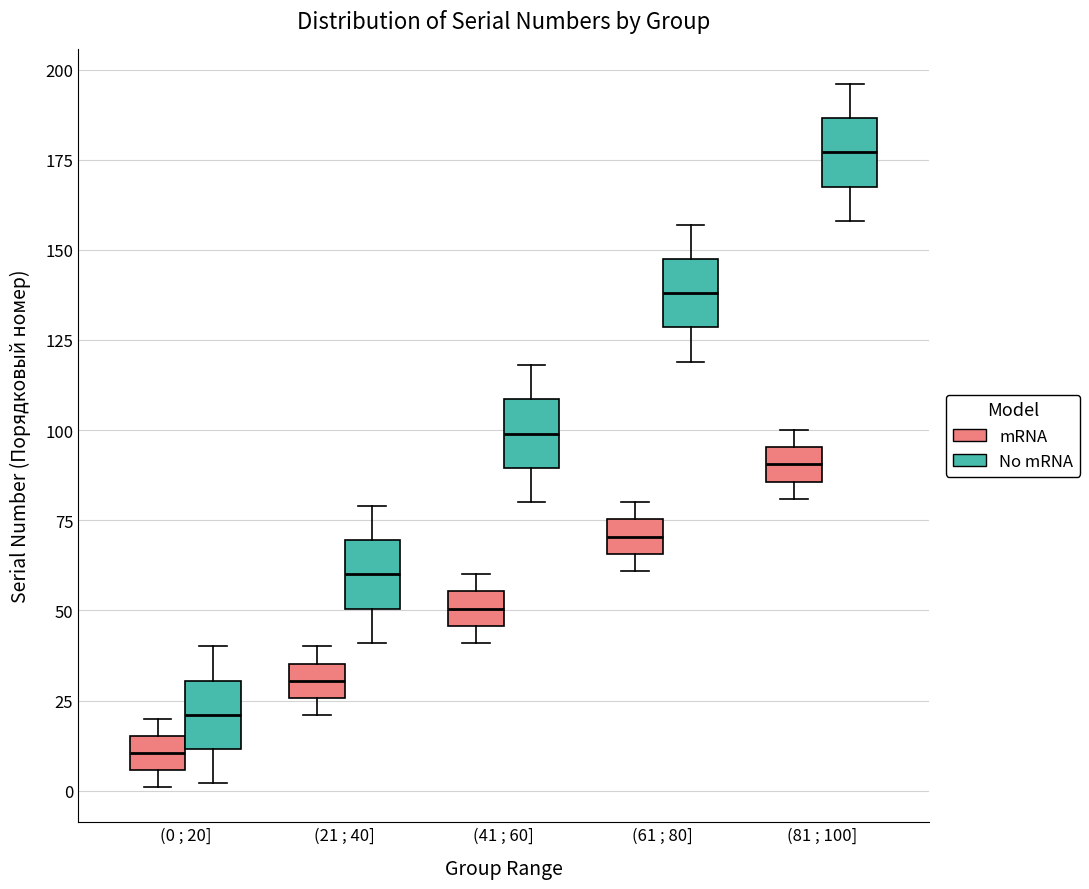

Reading left to right, read every box against the y-axis: the position of its median line, the range the box covers, and the ends of its whiskers. The values are not printed on the chart, so give them approximately, as read against the axis.

(0 ; 20] (mRNA): median 10, box 5 to 15, whiskers 0 to 20
(0 ; 20] (No mRNA): median 20, box 10 to 30, whiskers 0 to 40
(21 ; 40] (mRNA): median 30, box 25 to 35, whiskers 20 to 40
(21 ; 40] (No mRNA): median 60, box 50 to 70, whiskers 40 to 80
(41 ; 60] (mRNA): median 50, box 45 to 55, whiskers 40 to 60
(41 ; 60] (No mRNA): median 100, box 90 to 110, whiskers 80 to 120
(61 ; 80] (mRNA): median 70, box 65 to 75, whiskers 60 to 80
(61 ; 80] (No mRNA): median 140, box 130 to 150, whiskers 120 to 155
(81 ; 100] (mRNA): median 90, box 85 to 95, whiskers 80 to 100
(81 ; 100] (No mRNA): median 175, box 170 to 185, whiskers 160 to 195